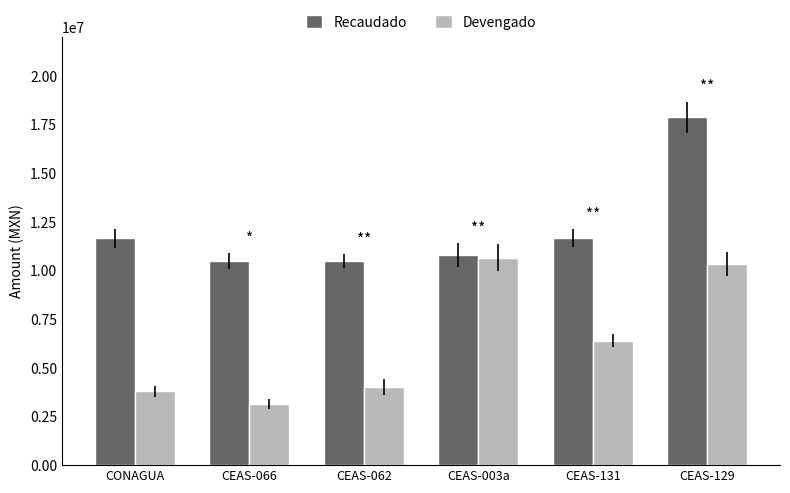

What are all the series names shown in the legend?

Recaudado, Devengado